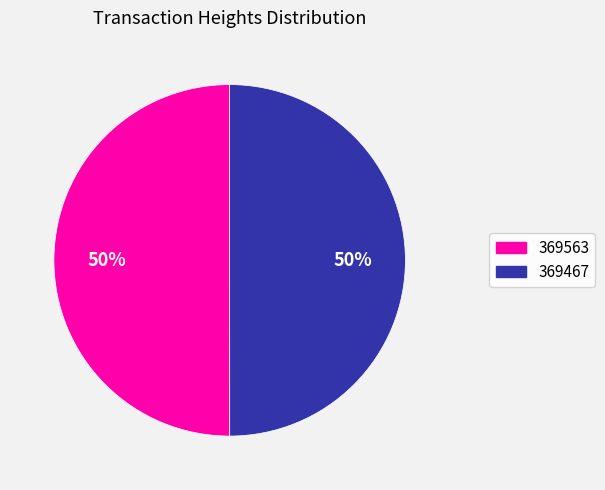

How many segments does this pie chart have?

2